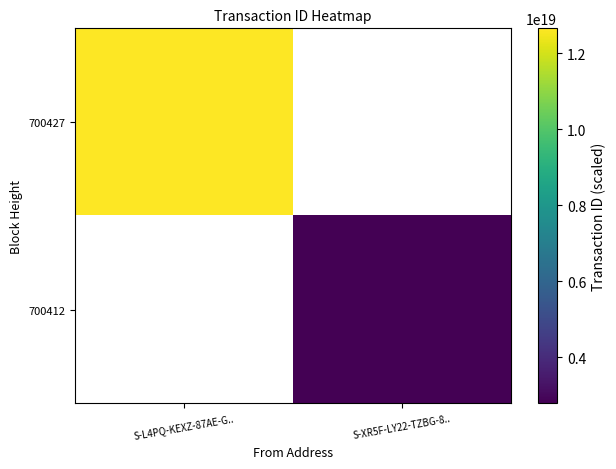

Is it true that 700412 equals 2784236211609800192.0 at S-XR5F-LY22-TZBG-8..?

True